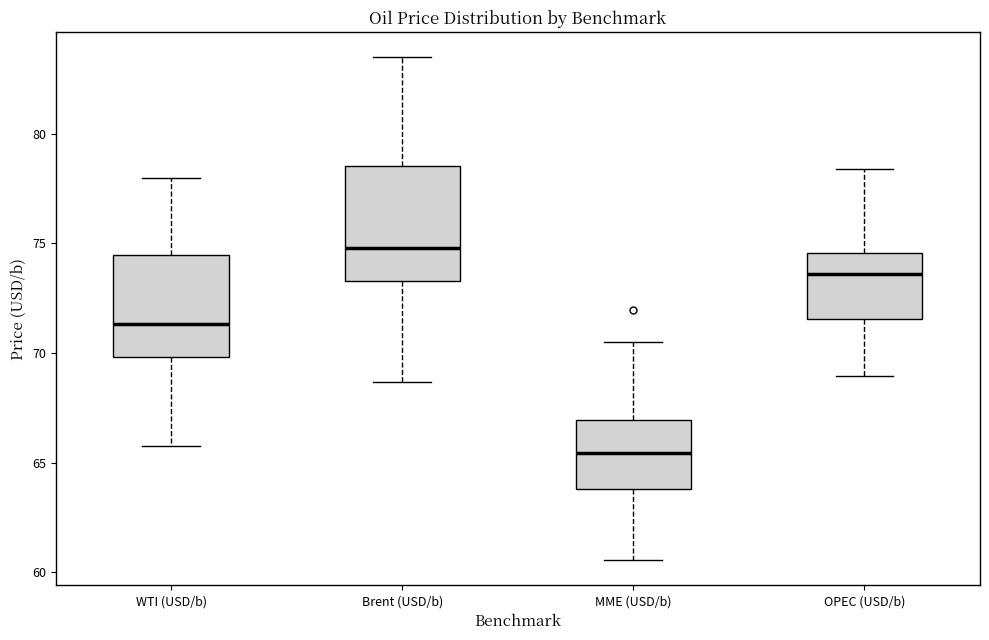

Reading left to right, transcribe this box plot: for each box, give where its median line is, the range the box spans, and where its two whiskers end, as read against the y-axis. The values are not printed on the chart, so give them approximately, as read against the axis.

WTI (USD/b): median 71.5, box 70.0 to 74.5, whiskers 66.0 to 78.0
Brent (USD/b): median 75.0, box 73.5 to 78.5, whiskers 68.5 to 83.5
MME (USD/b): median 65.5, box 64.0 to 67.0, whiskers 60.5 to 70.5
OPEC (USD/b): median 73.5, box 71.5 to 74.5, whiskers 69.0 to 78.5